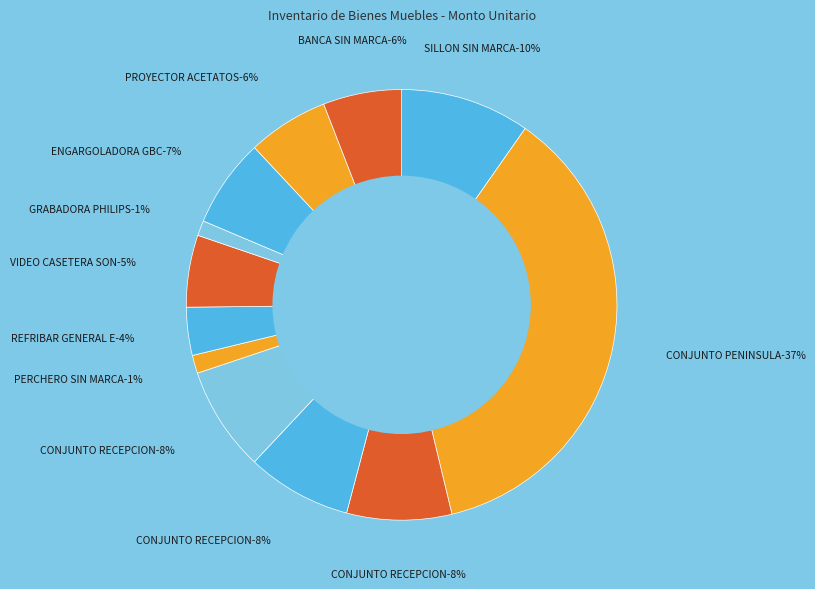

Is it true that REFRIBAR GENERAL ELECTRIC is 1% of the pie?

False